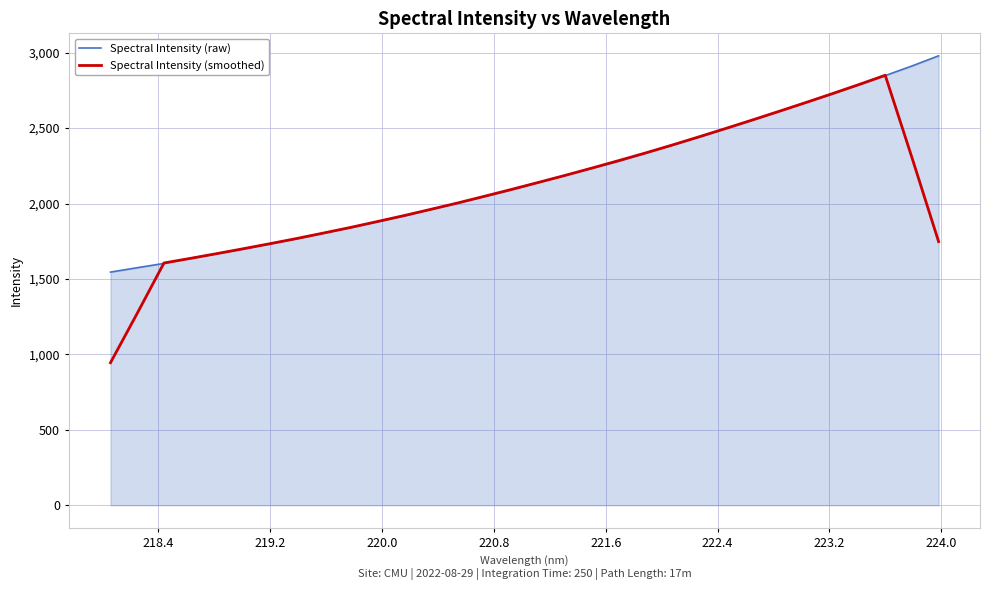

What is the smallest value displayed?

944.7